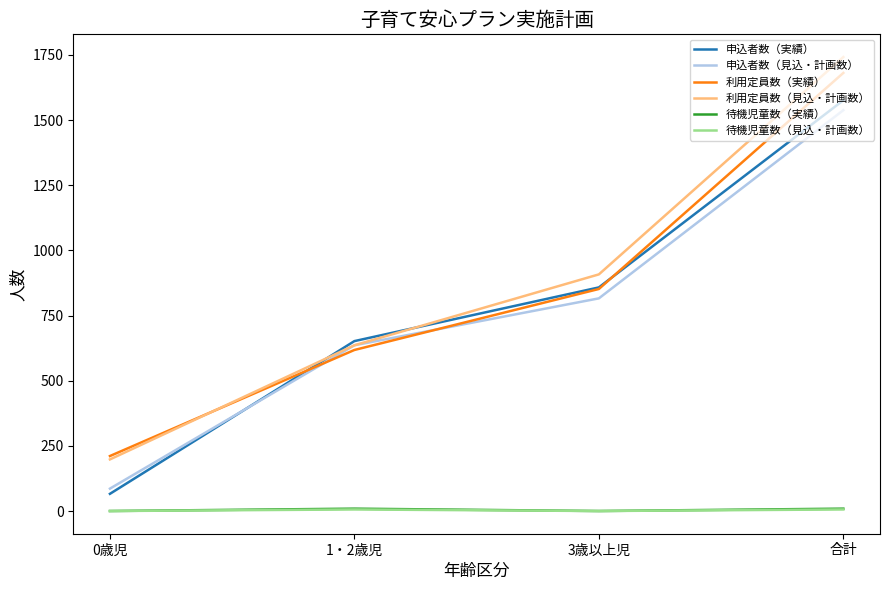

True or false: 利用定員数（実績） and 待機児童数（見込・計画数） cross at least once.

False